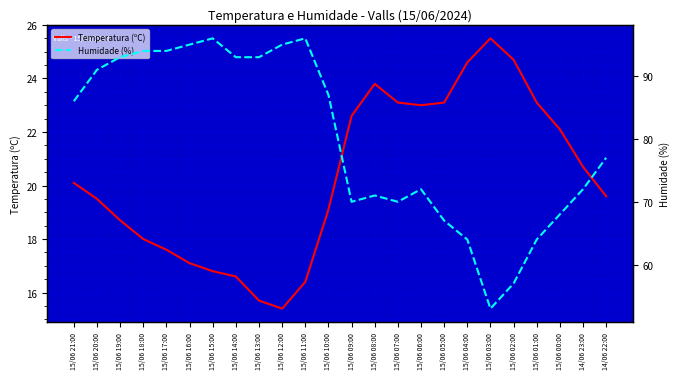

How many interior local valleys does the Humidade (%) series have?

3